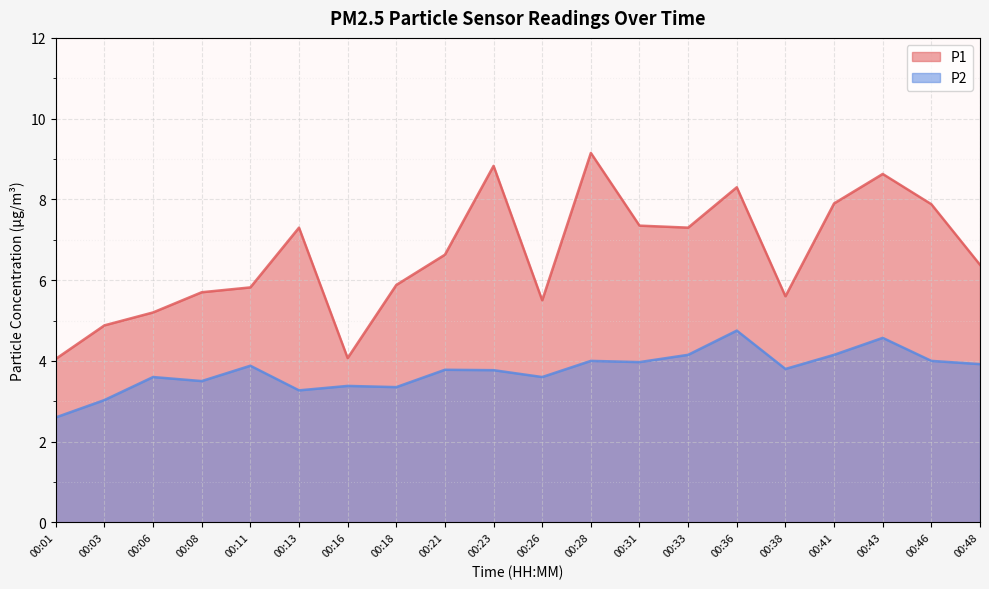

Rank the series by their average value, from lowest to highest.

P2, P1